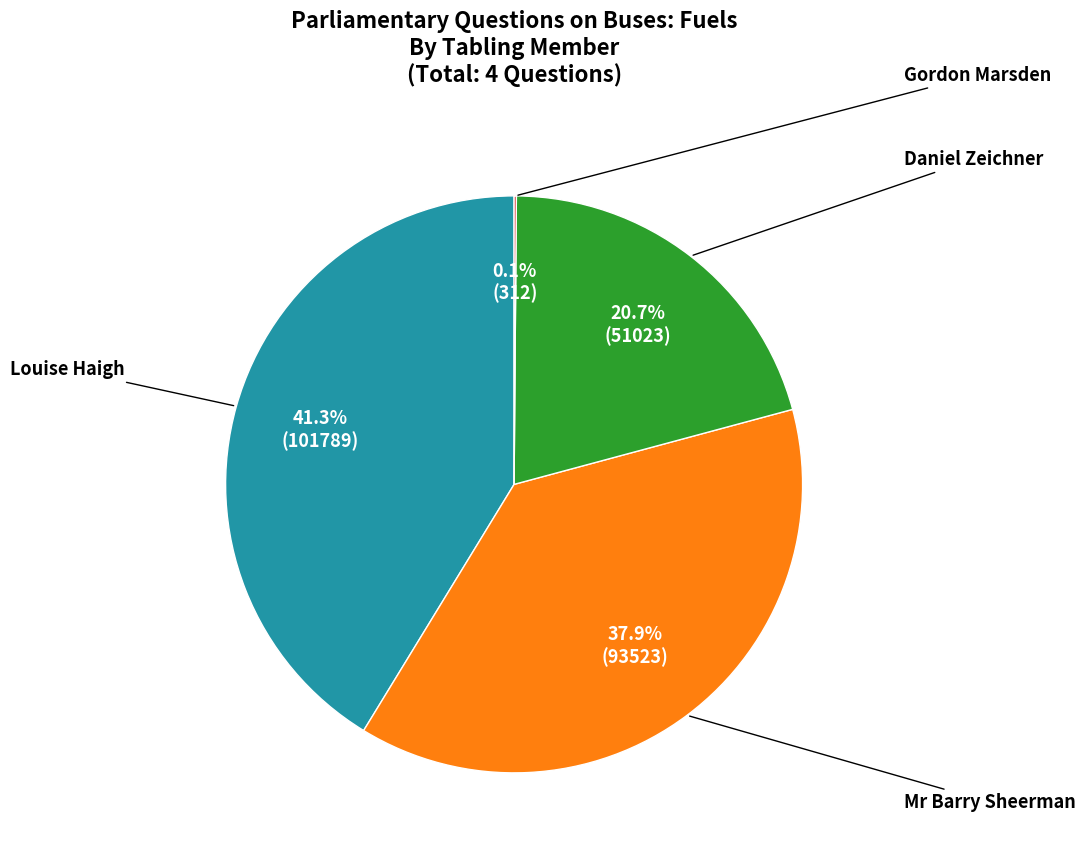

Is there a majority slice in this chart?

No